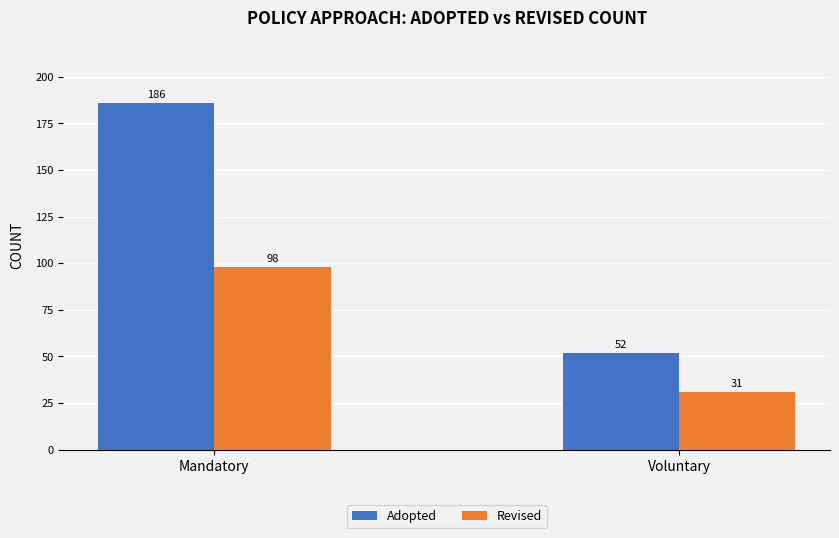

What is the difference between the Revised values at Mandatory and Voluntary?

67